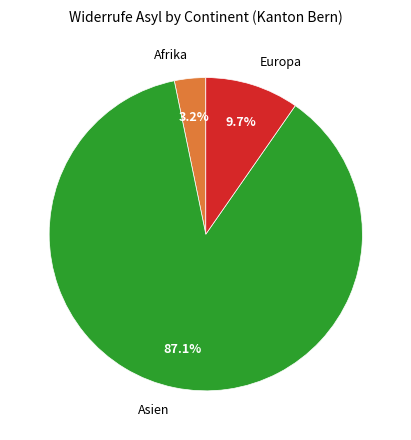

To the nearest percent, what is the combined percentage of Europa and Asien?

97%